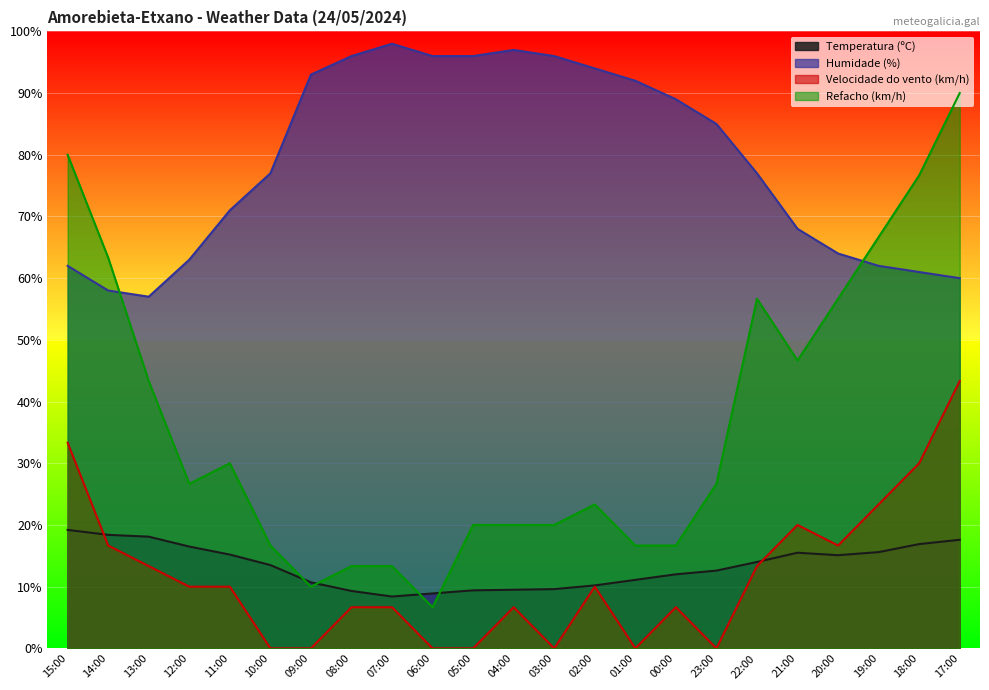

Is it true that Velocidade do vento (km/h) equals 0.0 at 23:00?

True